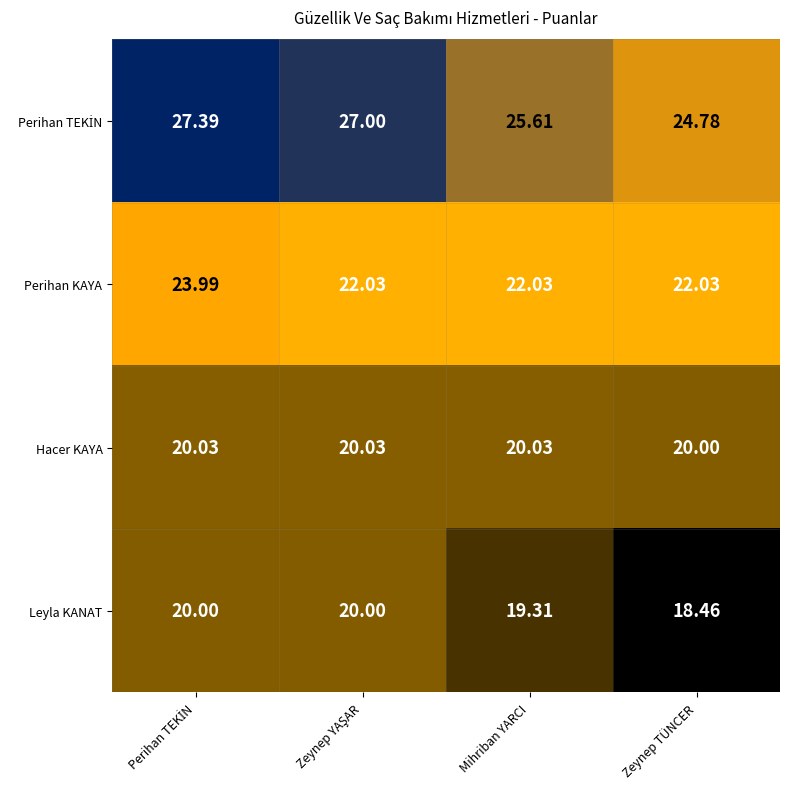

Is the value of Perihan KAYA at Mihriban YARCI greater than the value of Leyla KANAT at Mihriban YARCI?

Yes